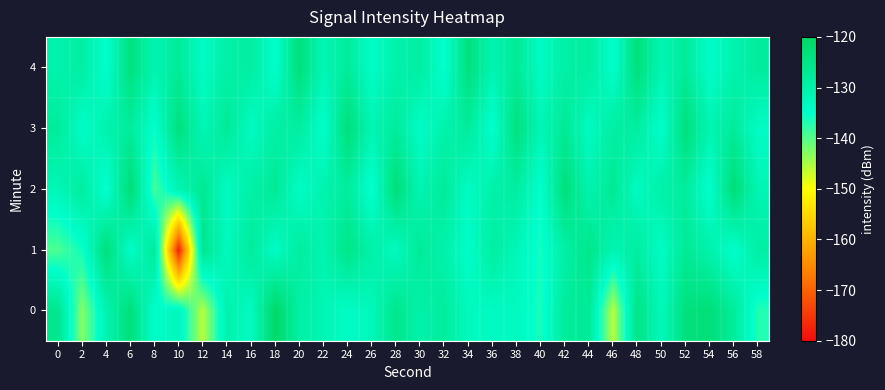

List the series in order of their peak value, lowest first.

1, 4, 3, 2, 0